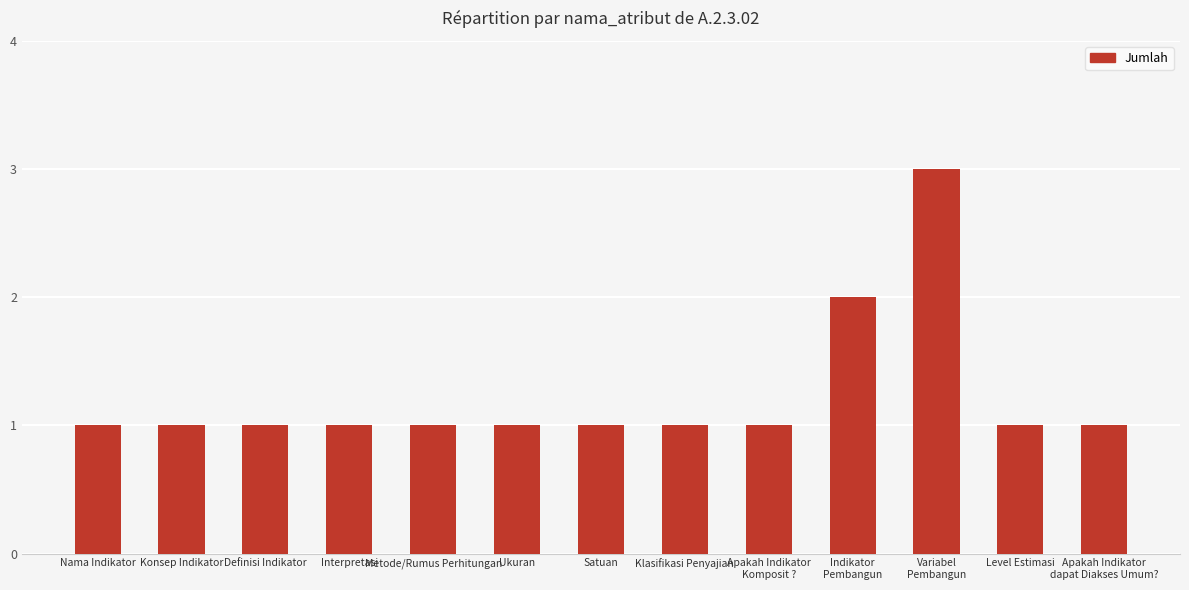

What is the value of the 11th bar from the left?

3